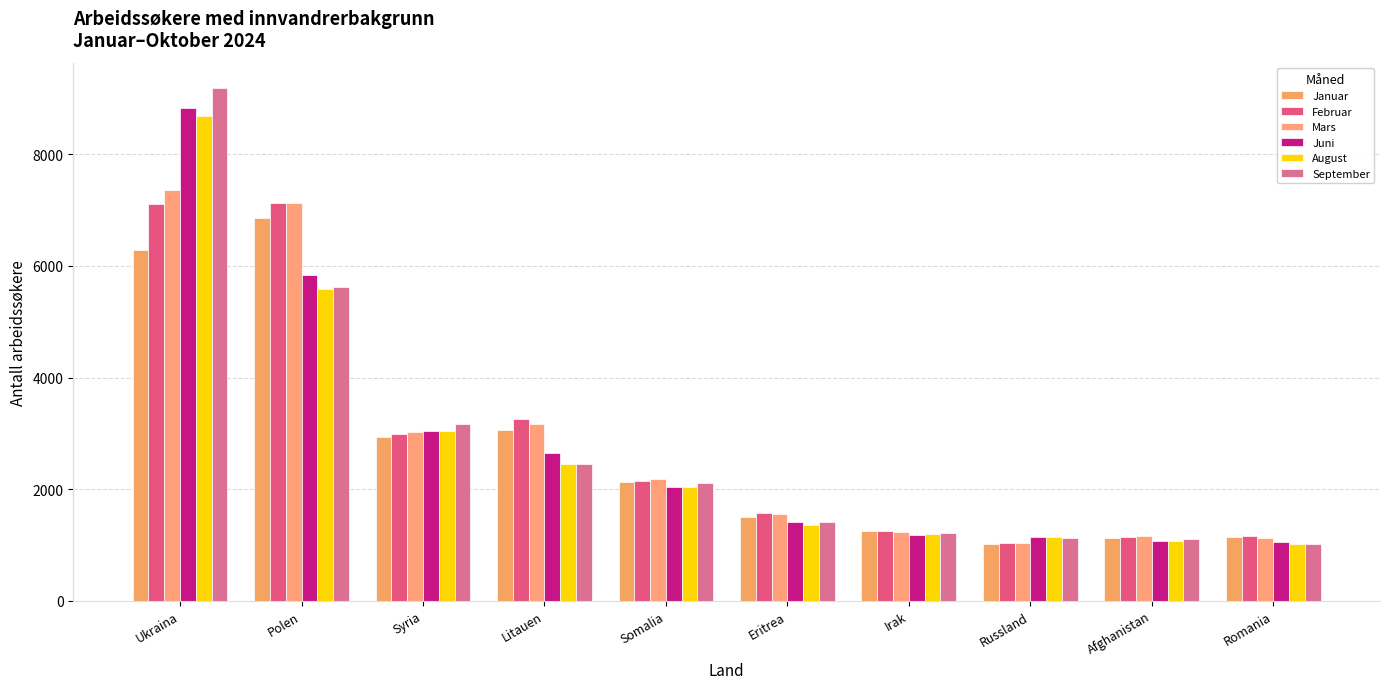

What is the maximum value shown in the chart?

9185